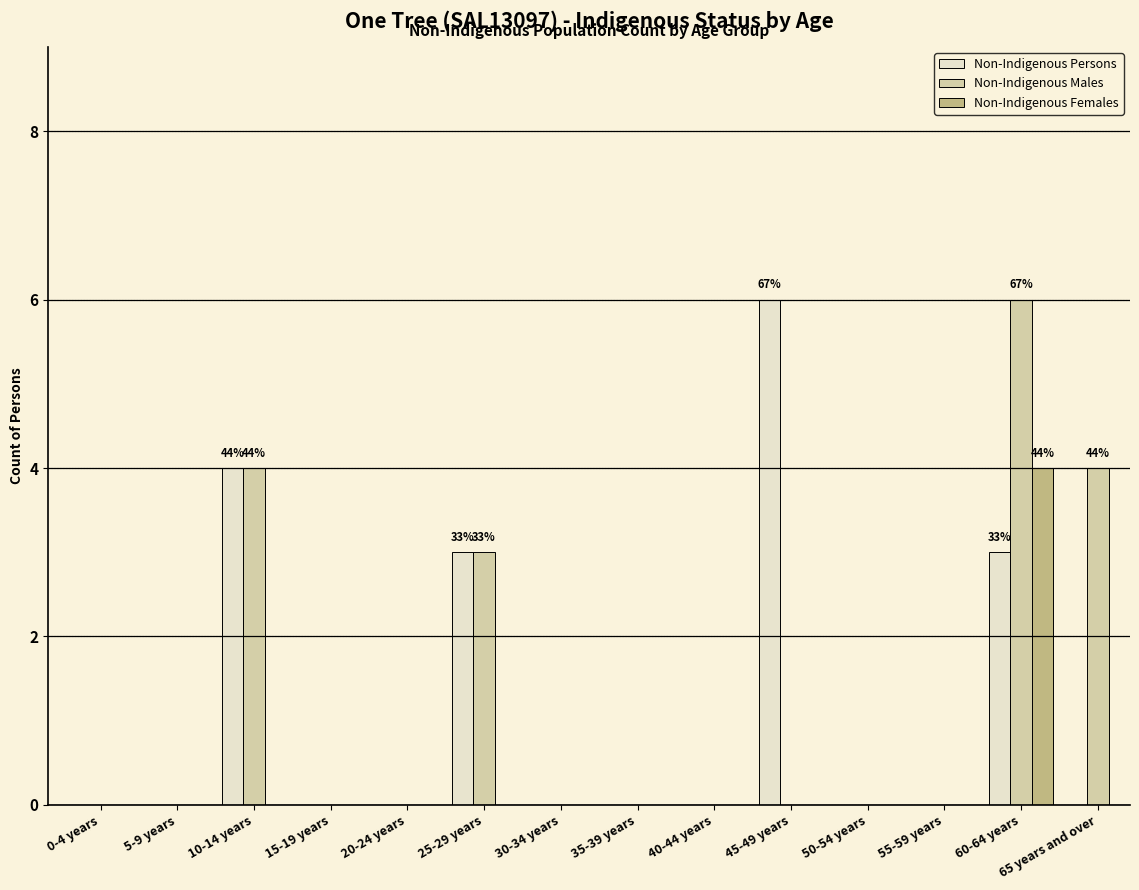

Reading left to right, what are all the values shown in this chart?

Non-Indigenous Persons: 0-4 years=0	5-9 years=0	10-14 years=4	15-19 years=0	20-24 years=0	25-29 years=3	30-34 years=0	35-39 years=0	40-44 years=0	45-49 years=6	50-54 years=0	55-59 years=0	60-64 years=3	65 years and over=0
Non-Indigenous Males: 0-4 years=0	5-9 years=0	10-14 years=4	15-19 years=0	20-24 years=0	25-29 years=3	30-34 years=0	35-39 years=0	40-44 years=0	45-49 years=0	50-54 years=0	55-59 years=0	60-64 years=6	65 years and over=4
Non-Indigenous Females: 0-4 years=0	5-9 years=0	10-14 years=0	15-19 years=0	20-24 years=0	25-29 years=0	30-34 years=0	35-39 years=0	40-44 years=0	45-49 years=0	50-54 years=0	55-59 years=0	60-64 years=4	65 years and over=0